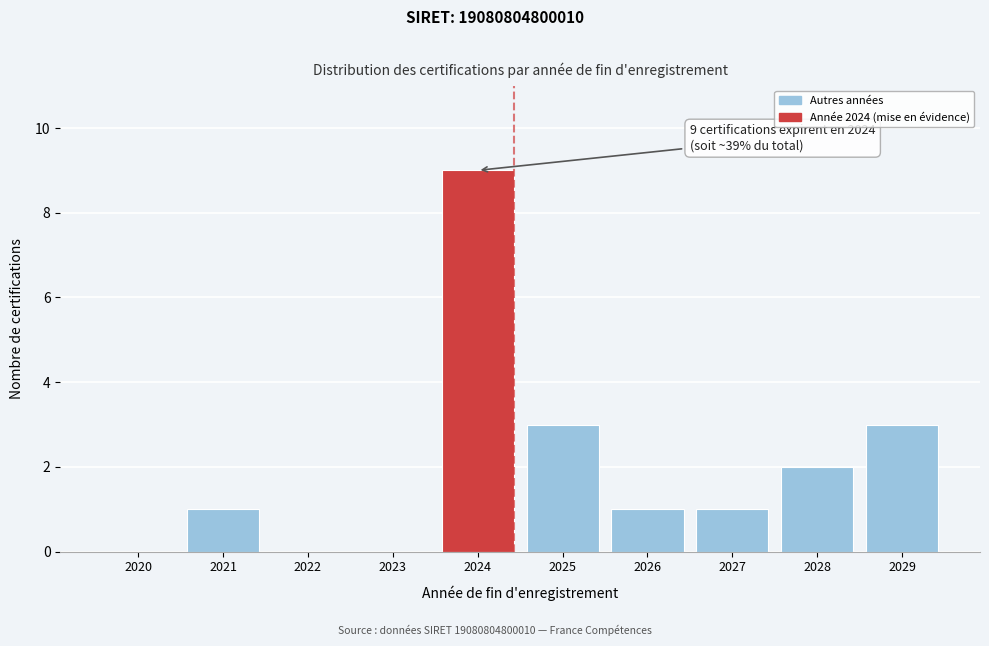

Reading left to right, list all the values displayed in this chart.

2020=0	2021=1	2022=0	2023=0	2024=9	2025=3	2026=1	2027=1	2028=2	2029=3